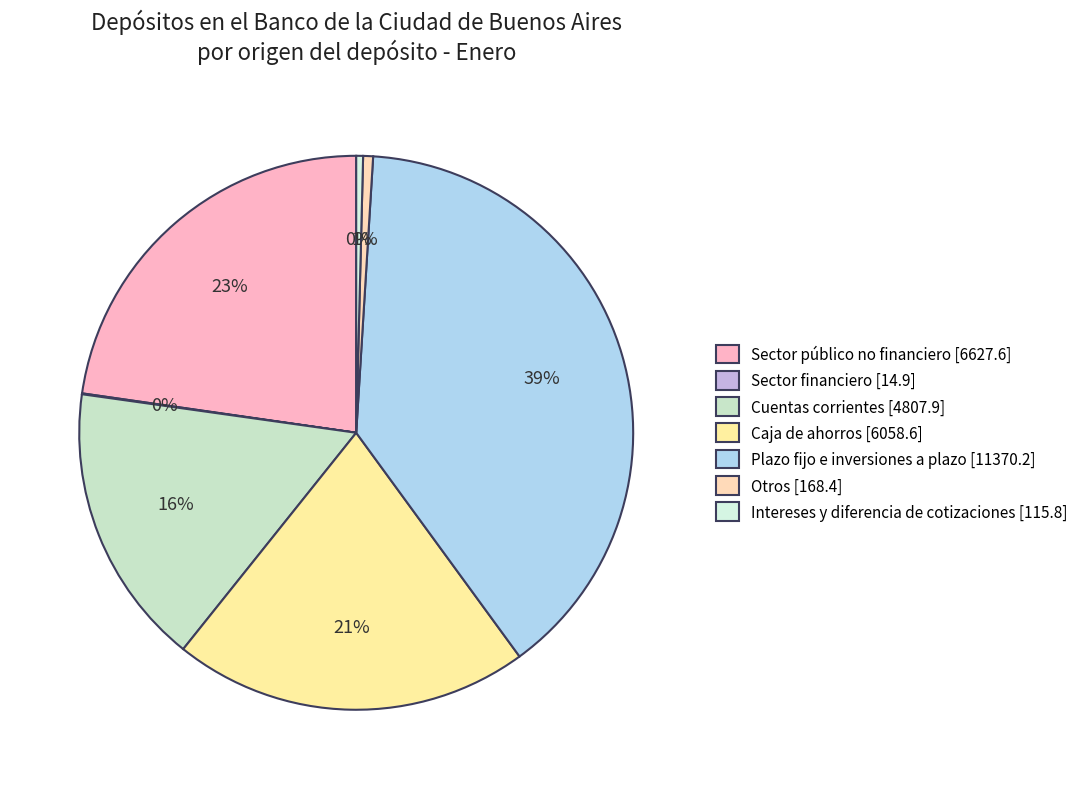

Which slice is the smallest?

Sector financiero